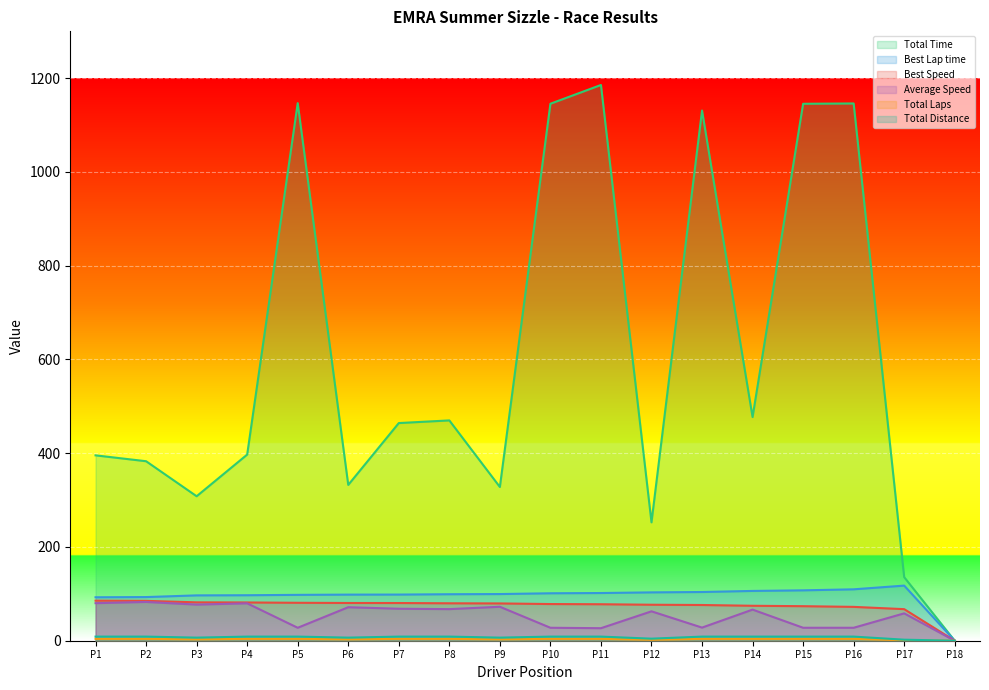

How many lines are shown in the chart?

6